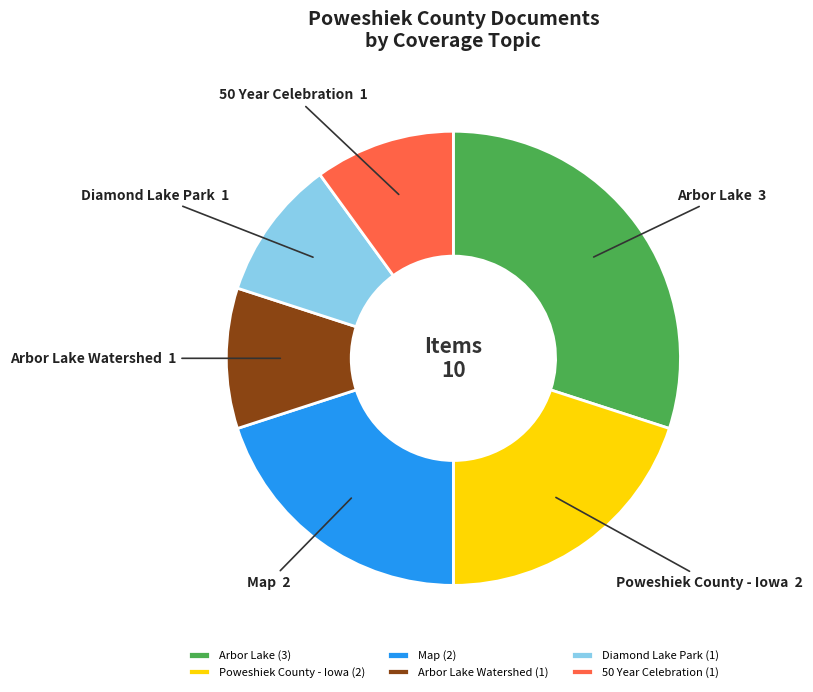

The Poweshiek County - Iowa slice represents 11% of the pie. True or false?

False